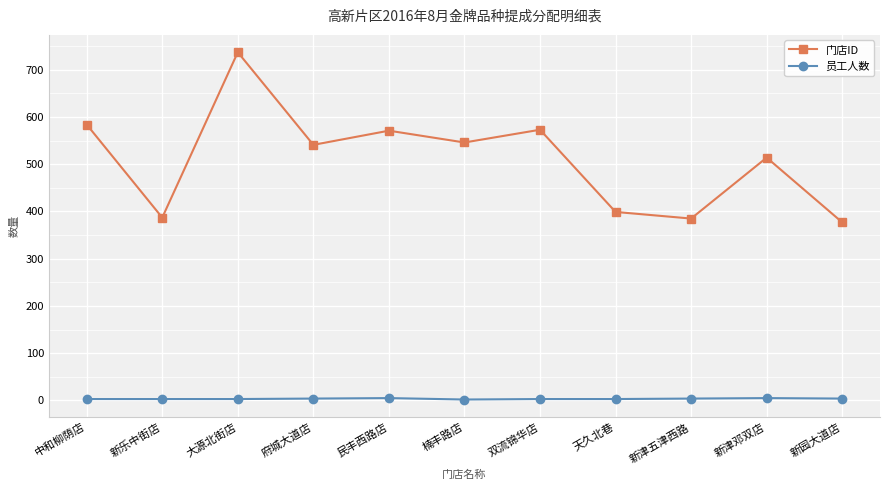

True or false: 员工人数 and 门店ID cross at least once.

False